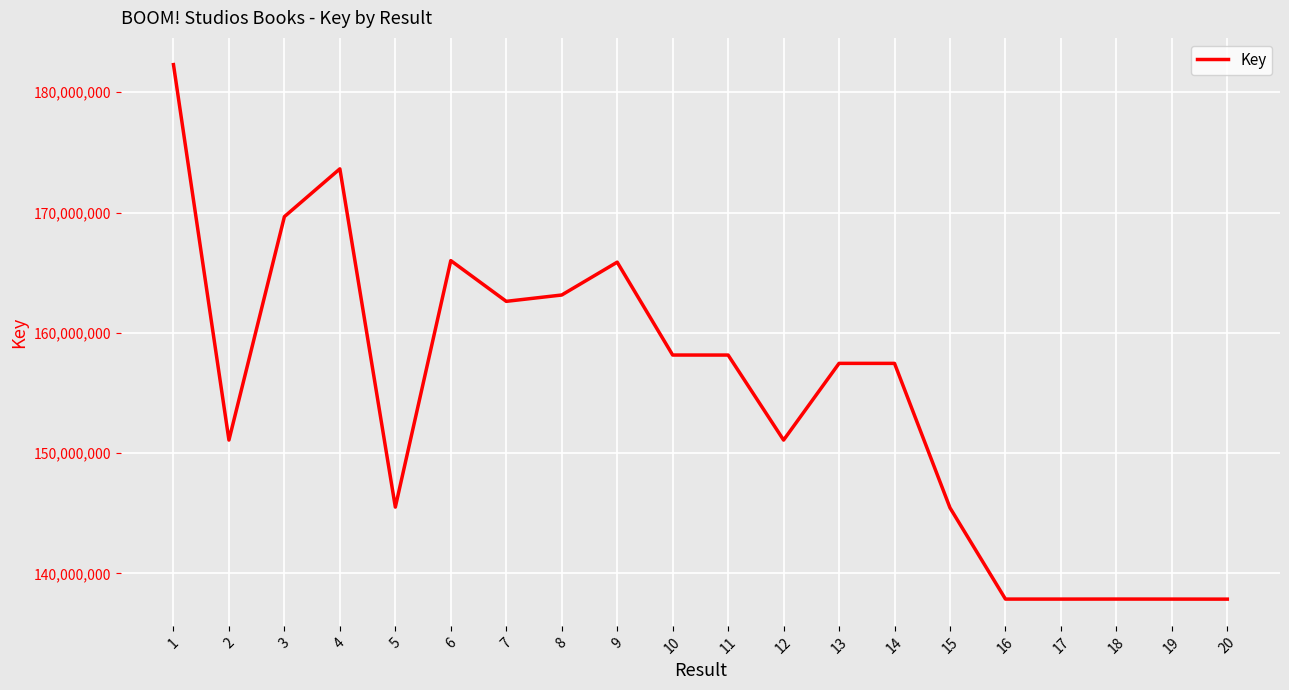

What is the change in value from 13 to 17?

-19591440